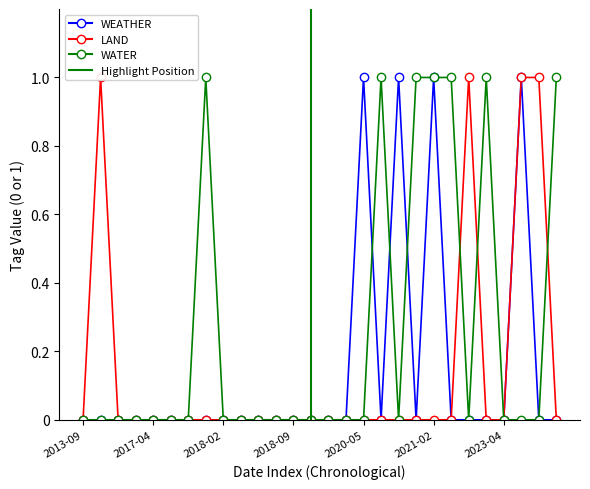

Where is the first local minimum for WATER?

2020-06-26